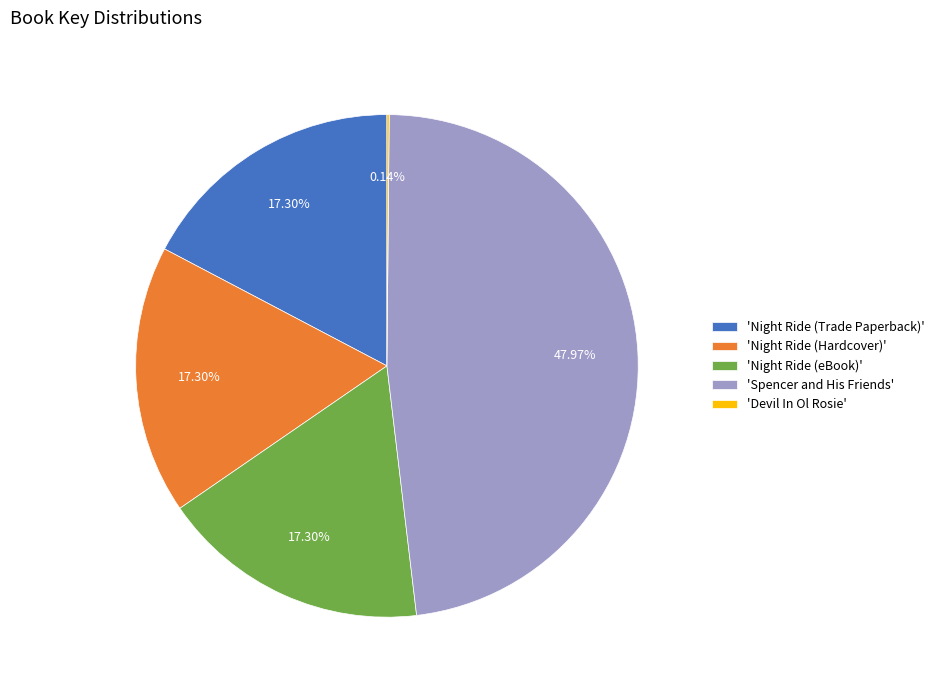

Which category has the biggest portion of the pie?

'Spencer and His Friends'